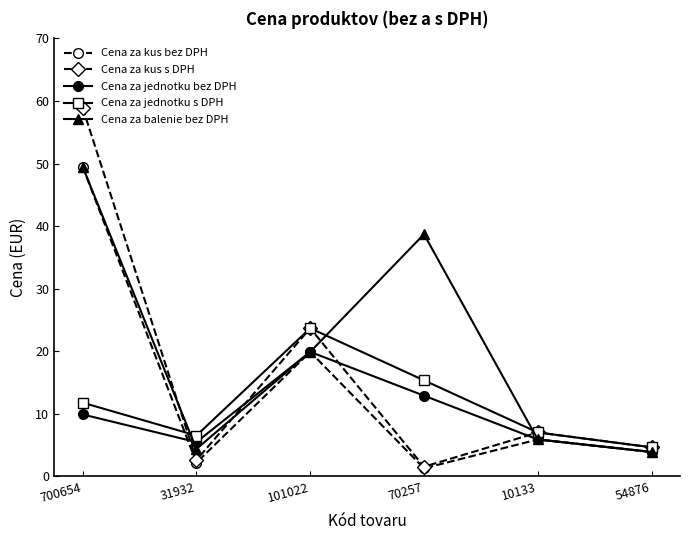

Is this an area chart (filled region under the line)?

No